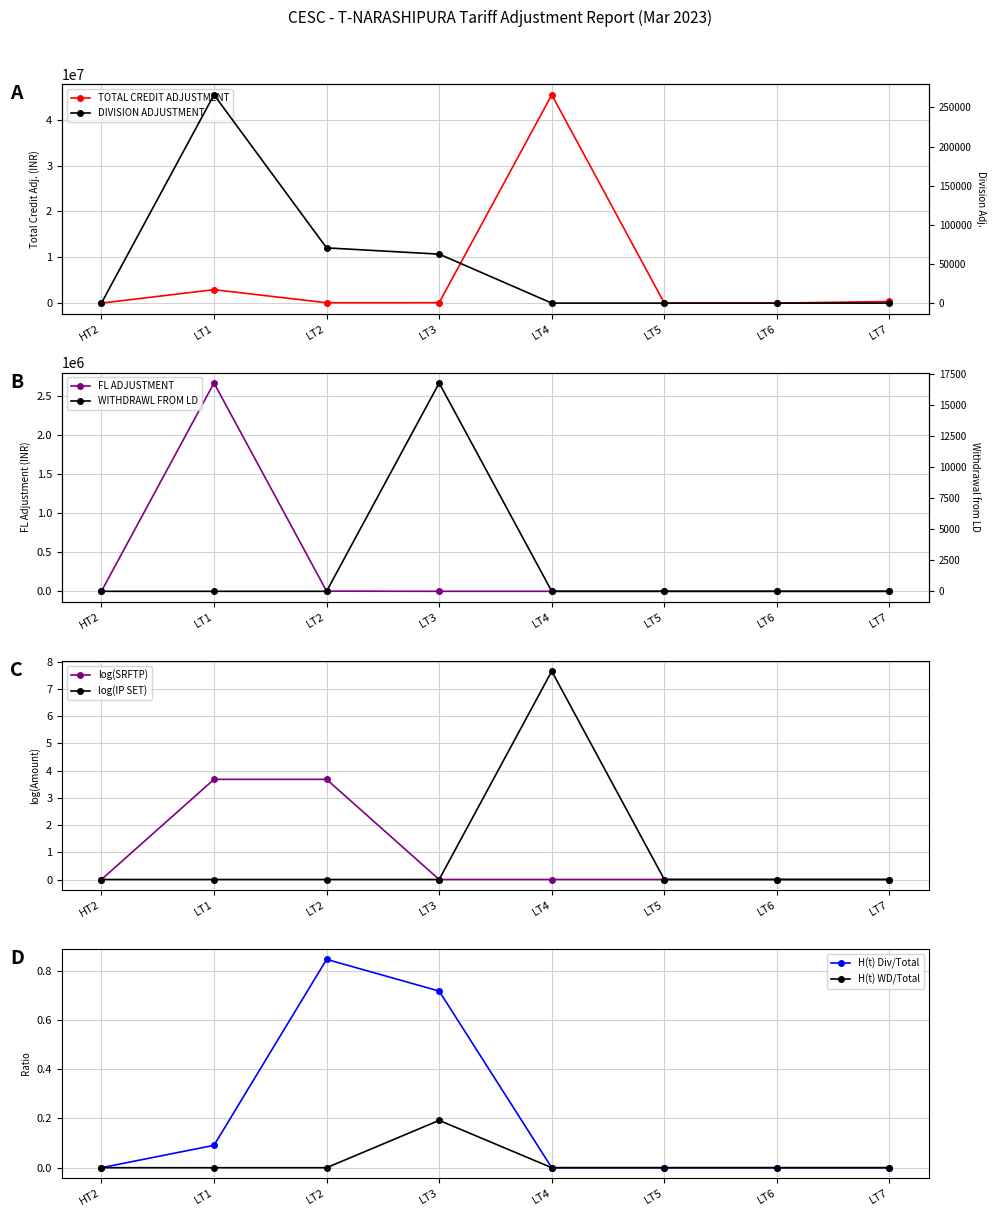

Which series has the largest range (max minus min)?

TOTAL CREDIT ADJUSTMENT